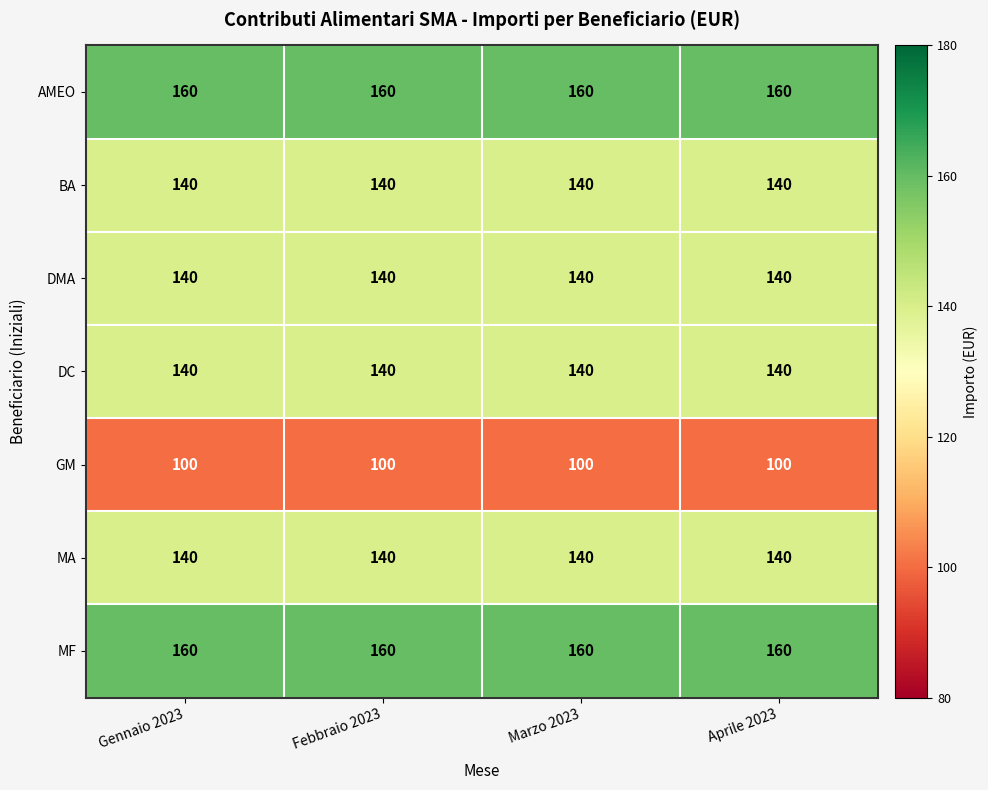

What is the maximum value for BA?

140